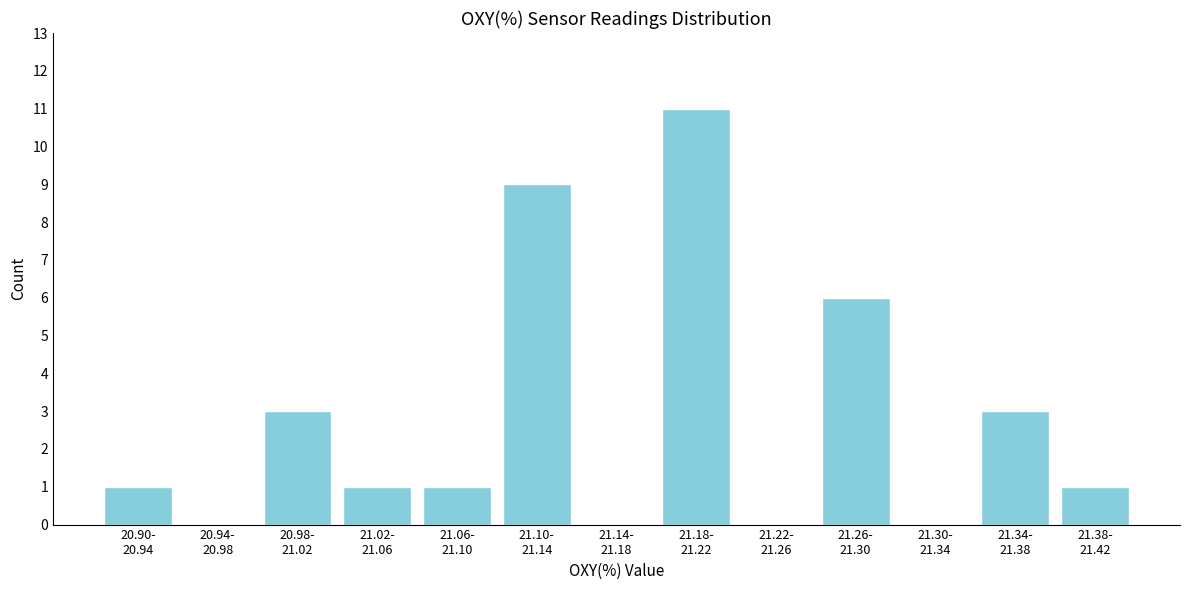

What is the greatest value displayed?

11